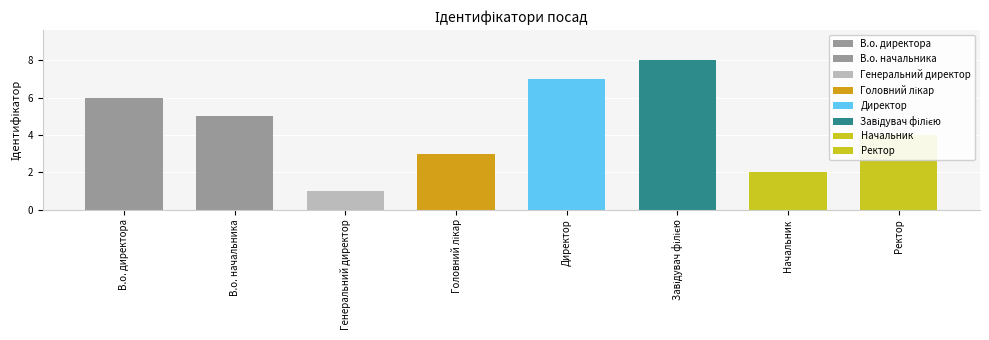

At which category does the chart reach its minimum across all series?

Генеральний директор